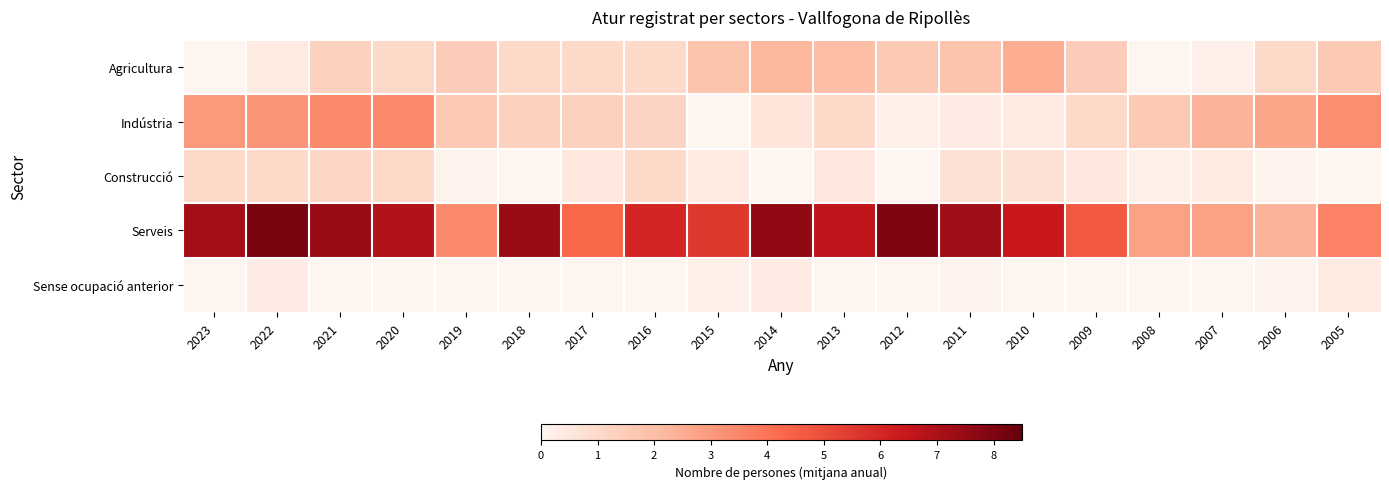

At 2023, list the series in order from smallest to largest.

Agricultura, Sense ocupació anterior, Construcció, Indústria, Serveis